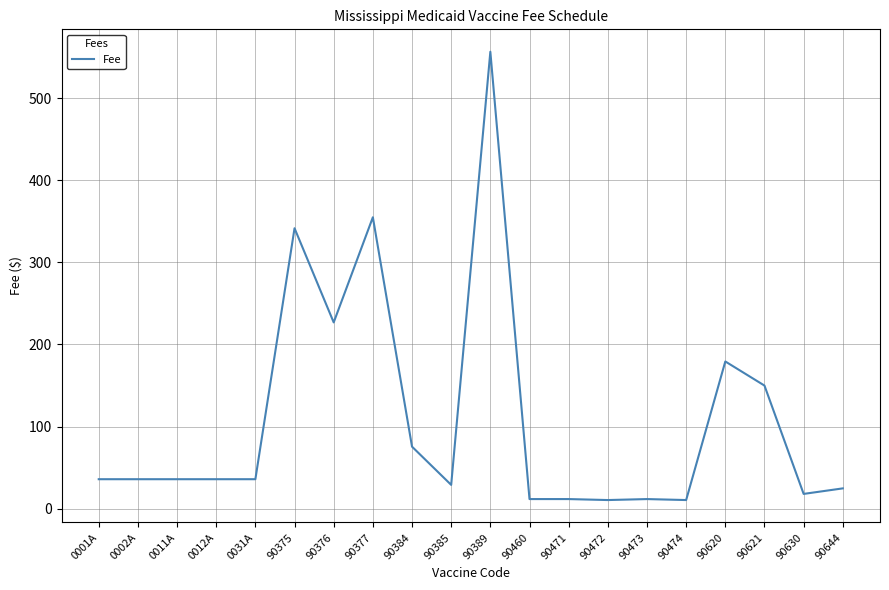

What is the change in value from 90376 to 90377?

+128.0